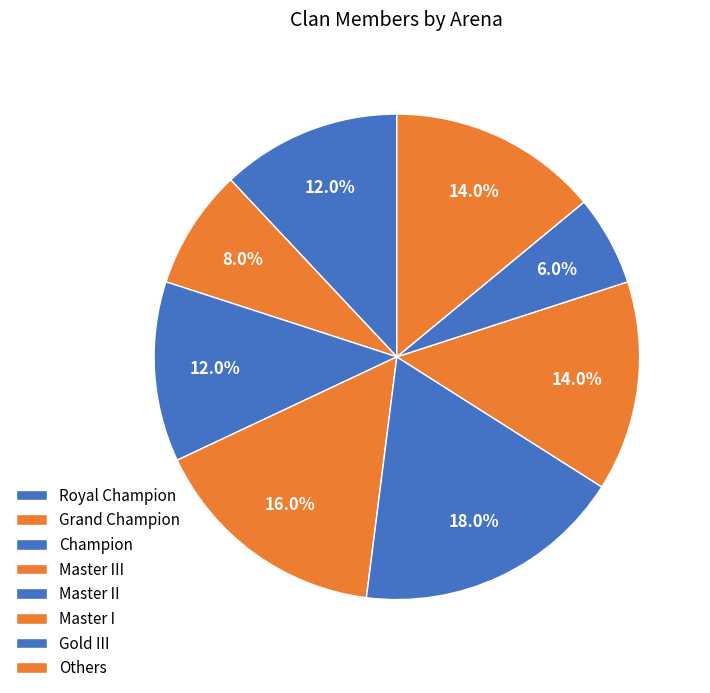

How many segments does this pie chart have?

8